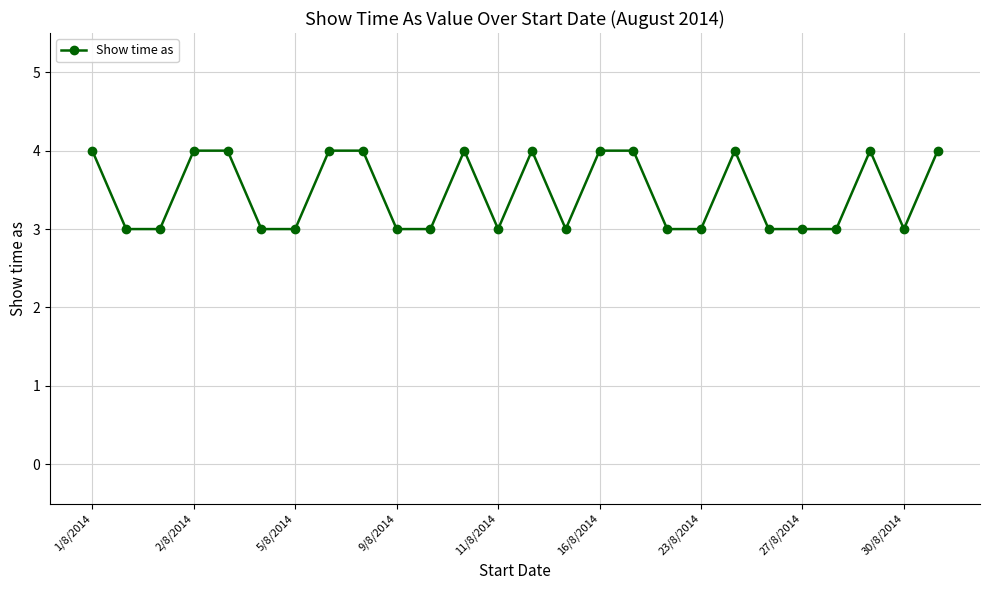

What is the smallest value displayed?

3